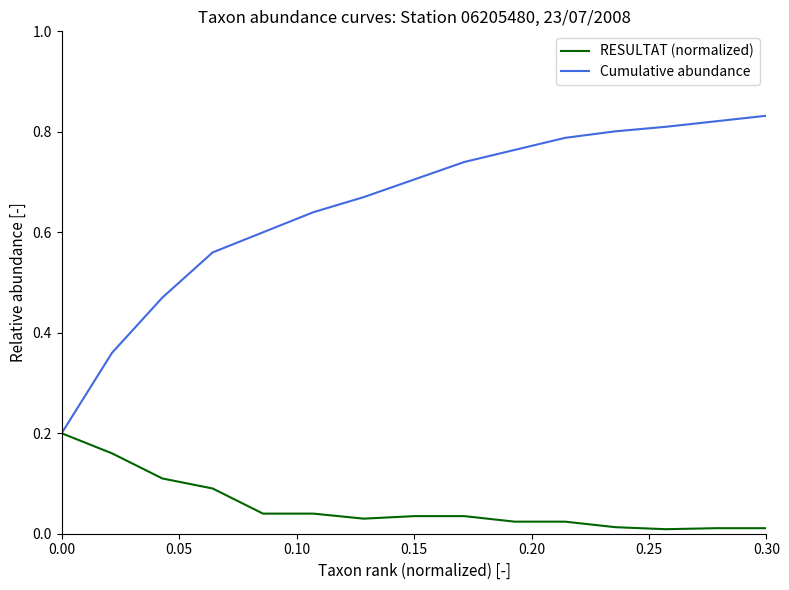

Which series has the largest total across all categories?

Cumulative abundance